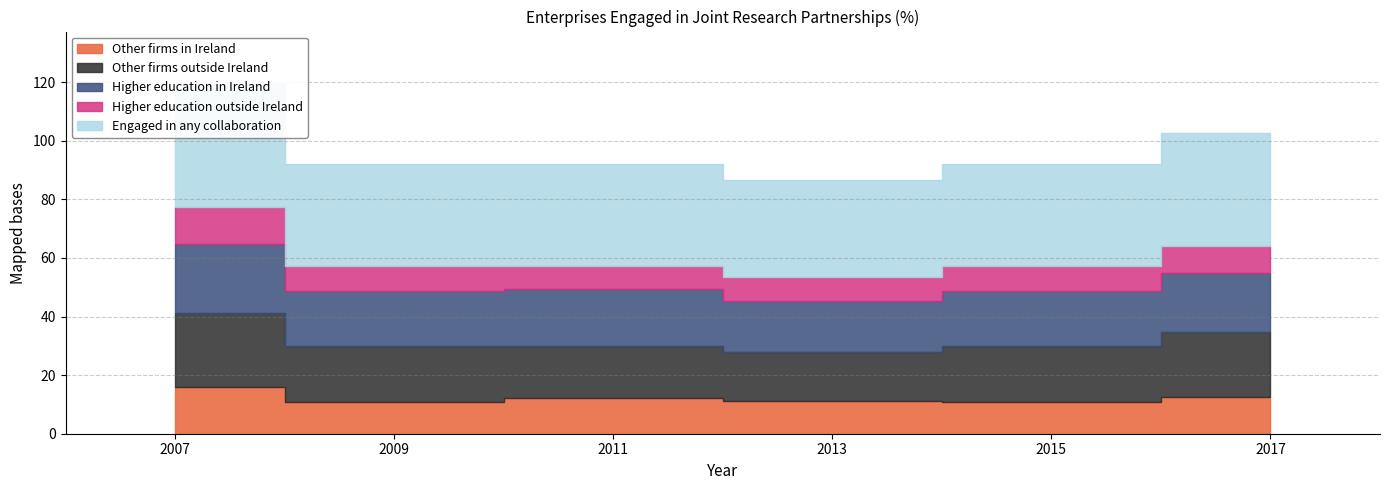

List the series in order of their peak value, lowest first.

Higher education outside Ireland, Other firms in Ireland, Higher education in Ireland, Other firms outside Ireland, Engaged in any collaboration